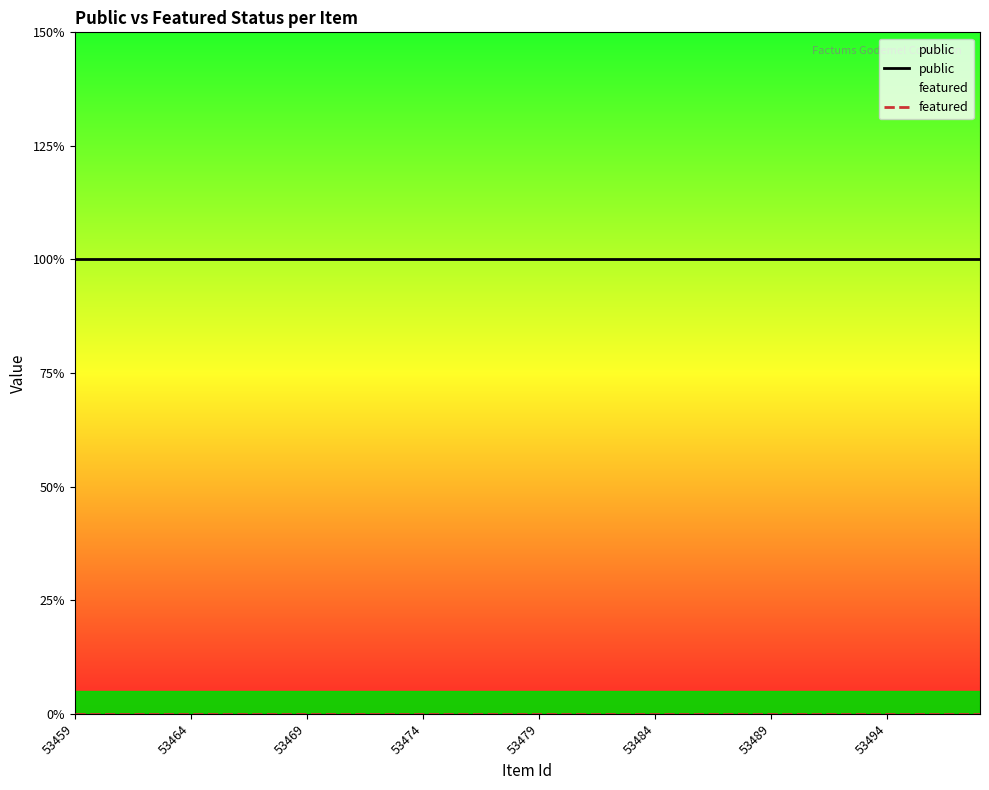

List the series in order of their peak value, lowest first.

featured, public